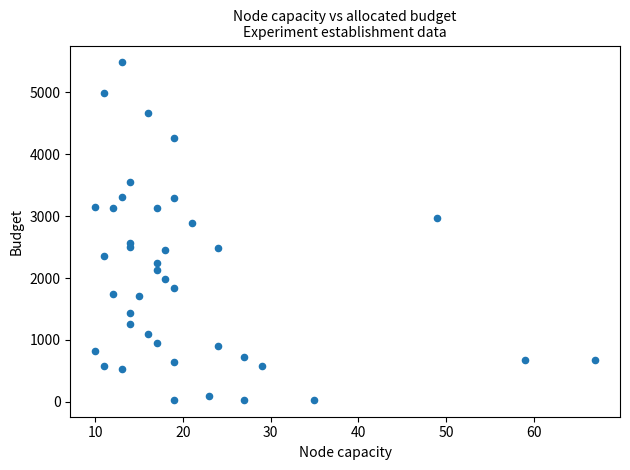

What is the range of Y values (max minus min)?

5454